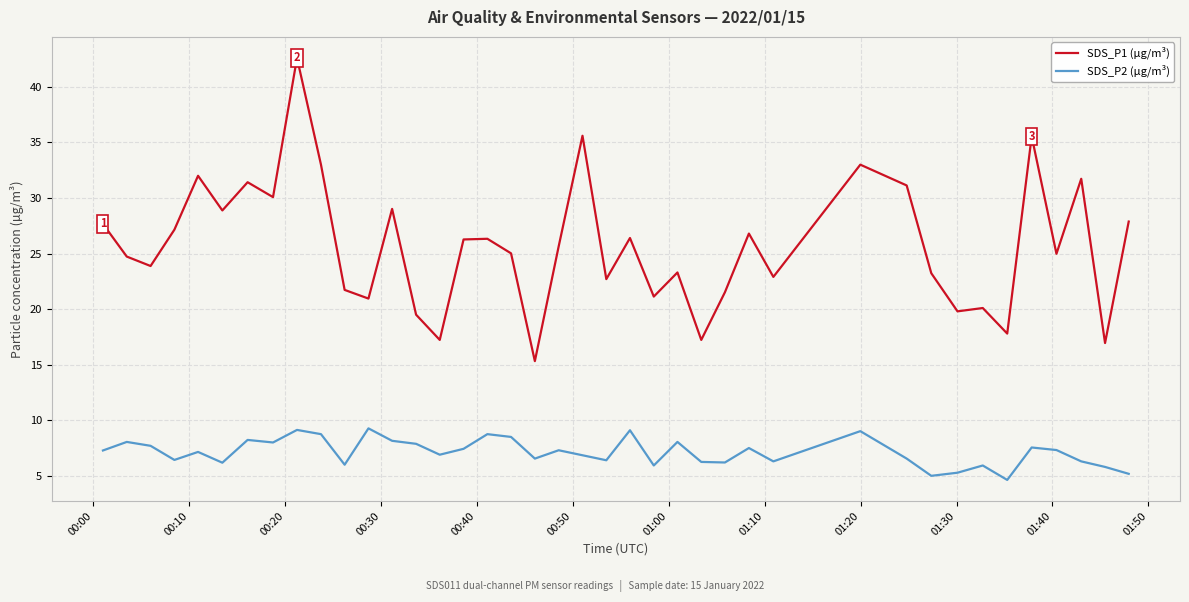

True or false: SDS_P1 (µg/m³) and SDS_P2 (µg/m³) cross at least once.

False